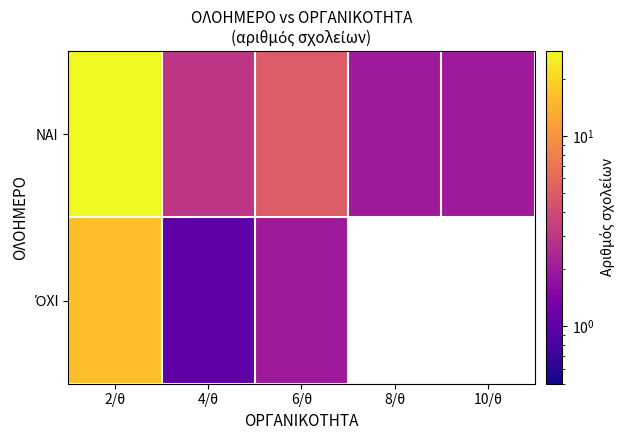

At which label is ΌΧΙ closest to 8?

6/θ